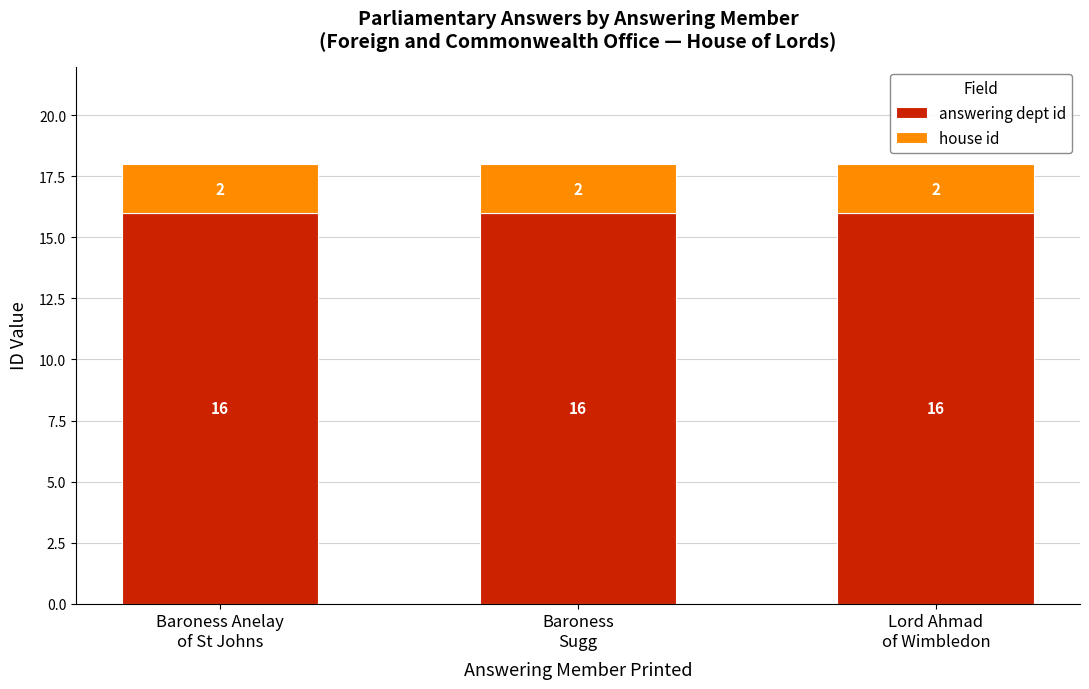

Read the answering dept id value at Baroness
Sugg.

16